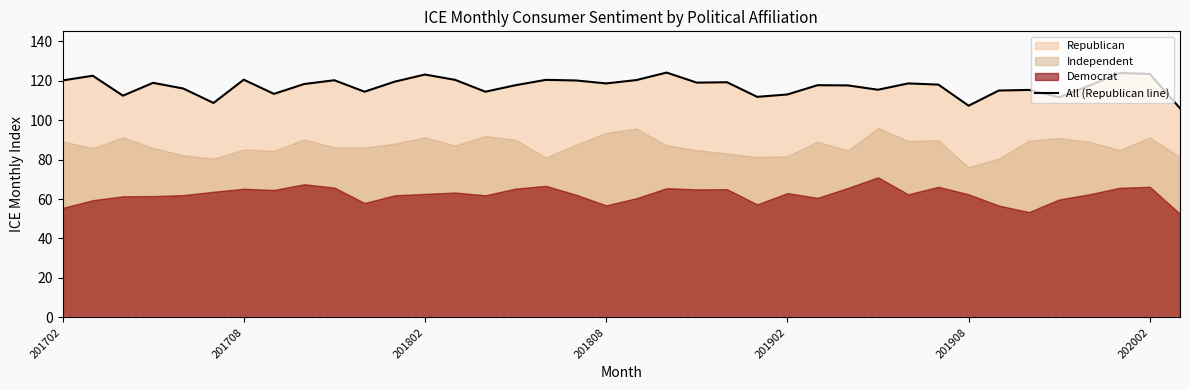

Approximately how many times larger is the value at 10 compared to 201808?

1.0